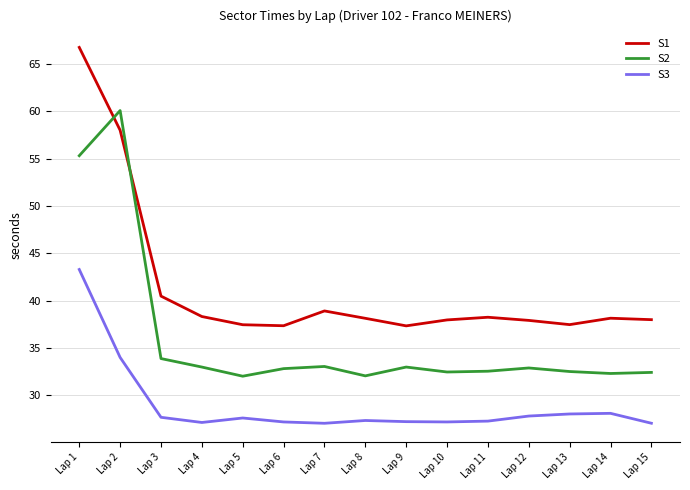

True or false: S3 and S2 intersect in this chart.

False